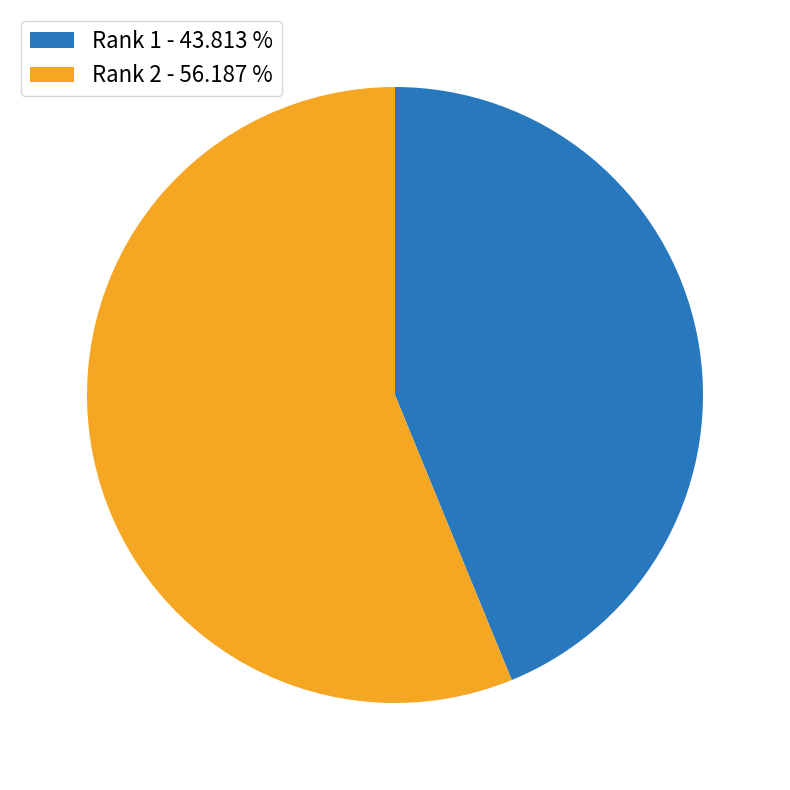

True or false: Rank 2 accounts for 56% of the total.

True